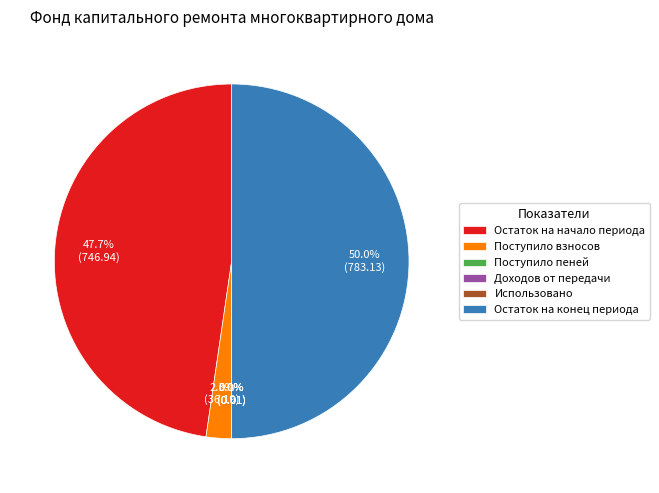

Is Остаток на начало периода the majority of the pie?

No